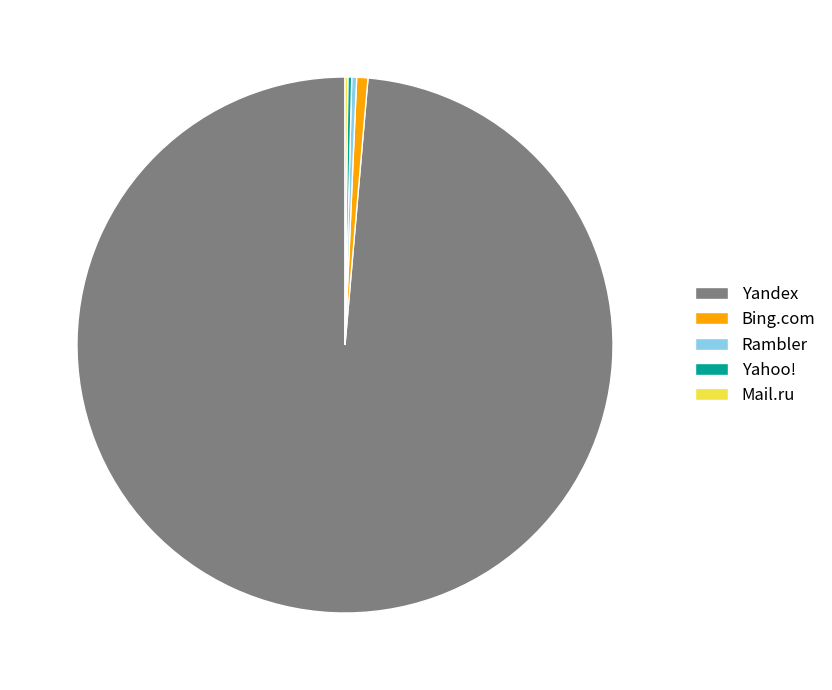

Approximately how many times larger is the value at Rambler compared to Bing.com?

0.4